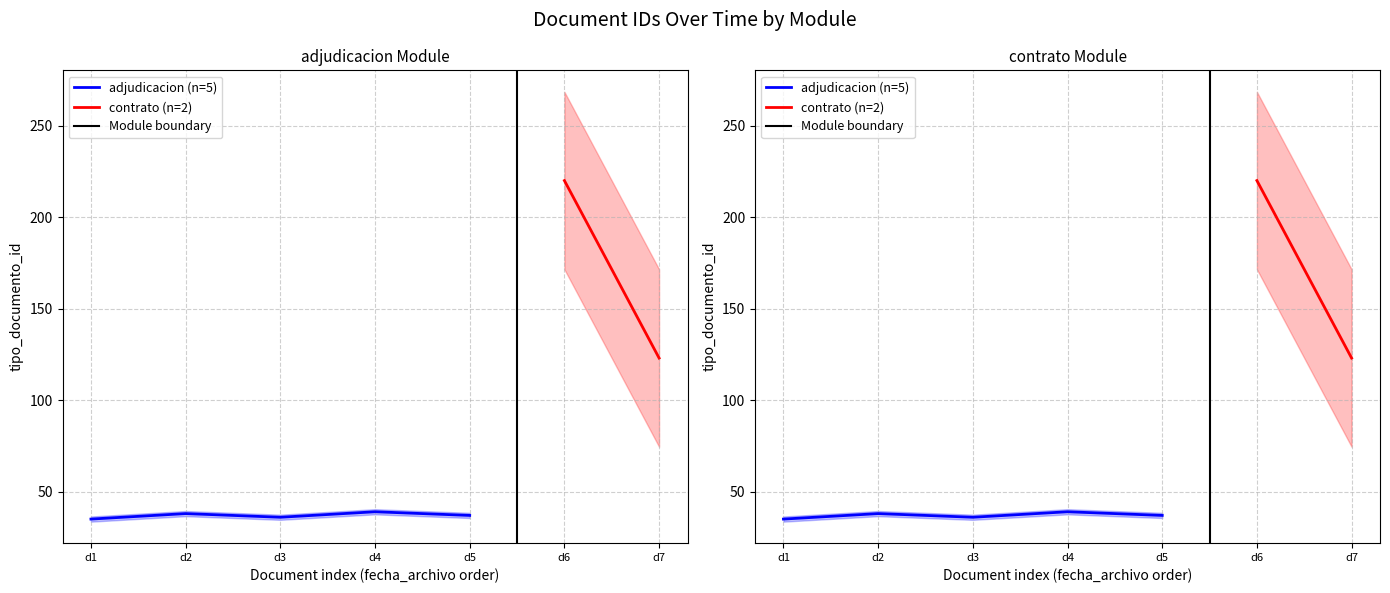

What is the average value?

37